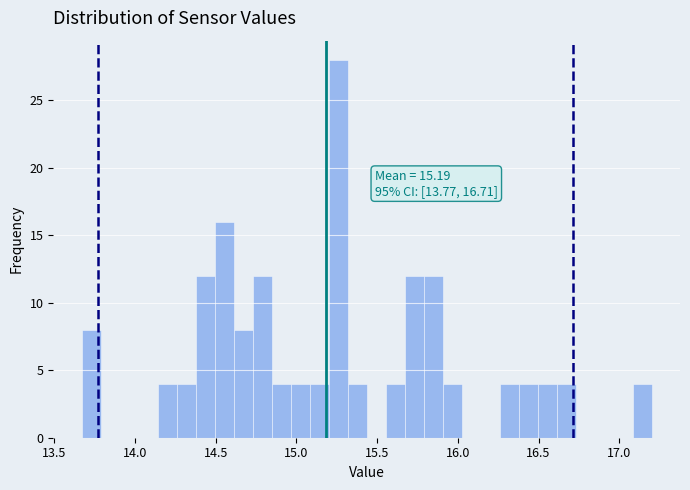

Around what value on the x-axis is the tallest bar? Give the approximate position of its centre, as read against the axis.

15.25